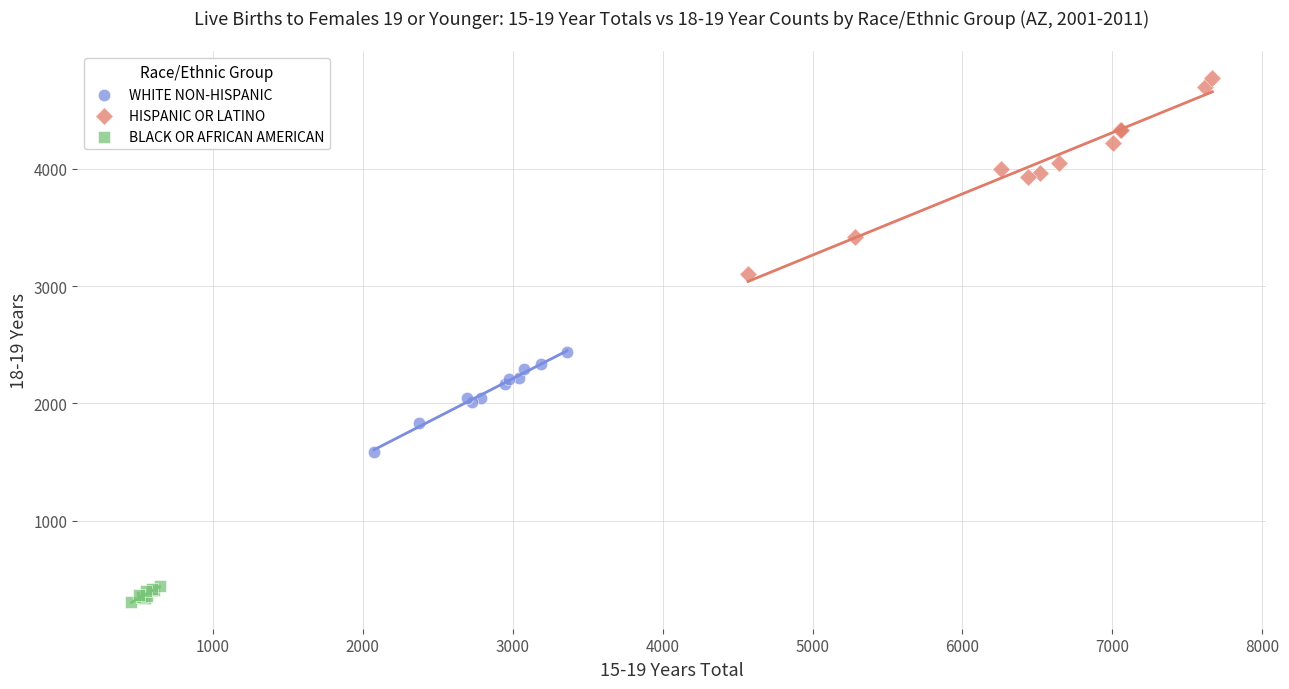

Which series reaches the maximum Y coordinate?

HISPANIC OR LATINO